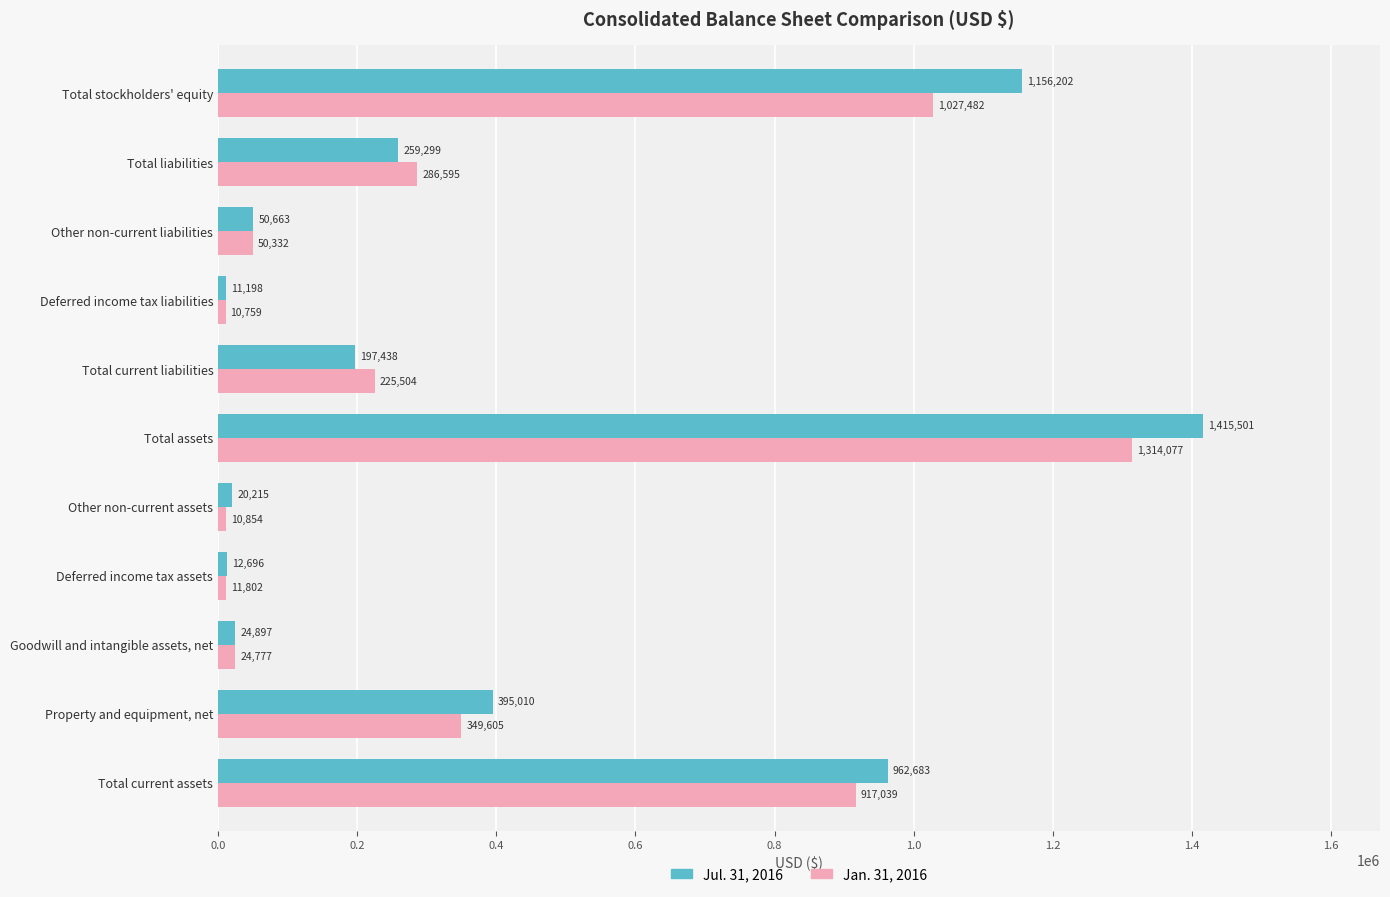

What is the maximum value shown in the chart?

1415501